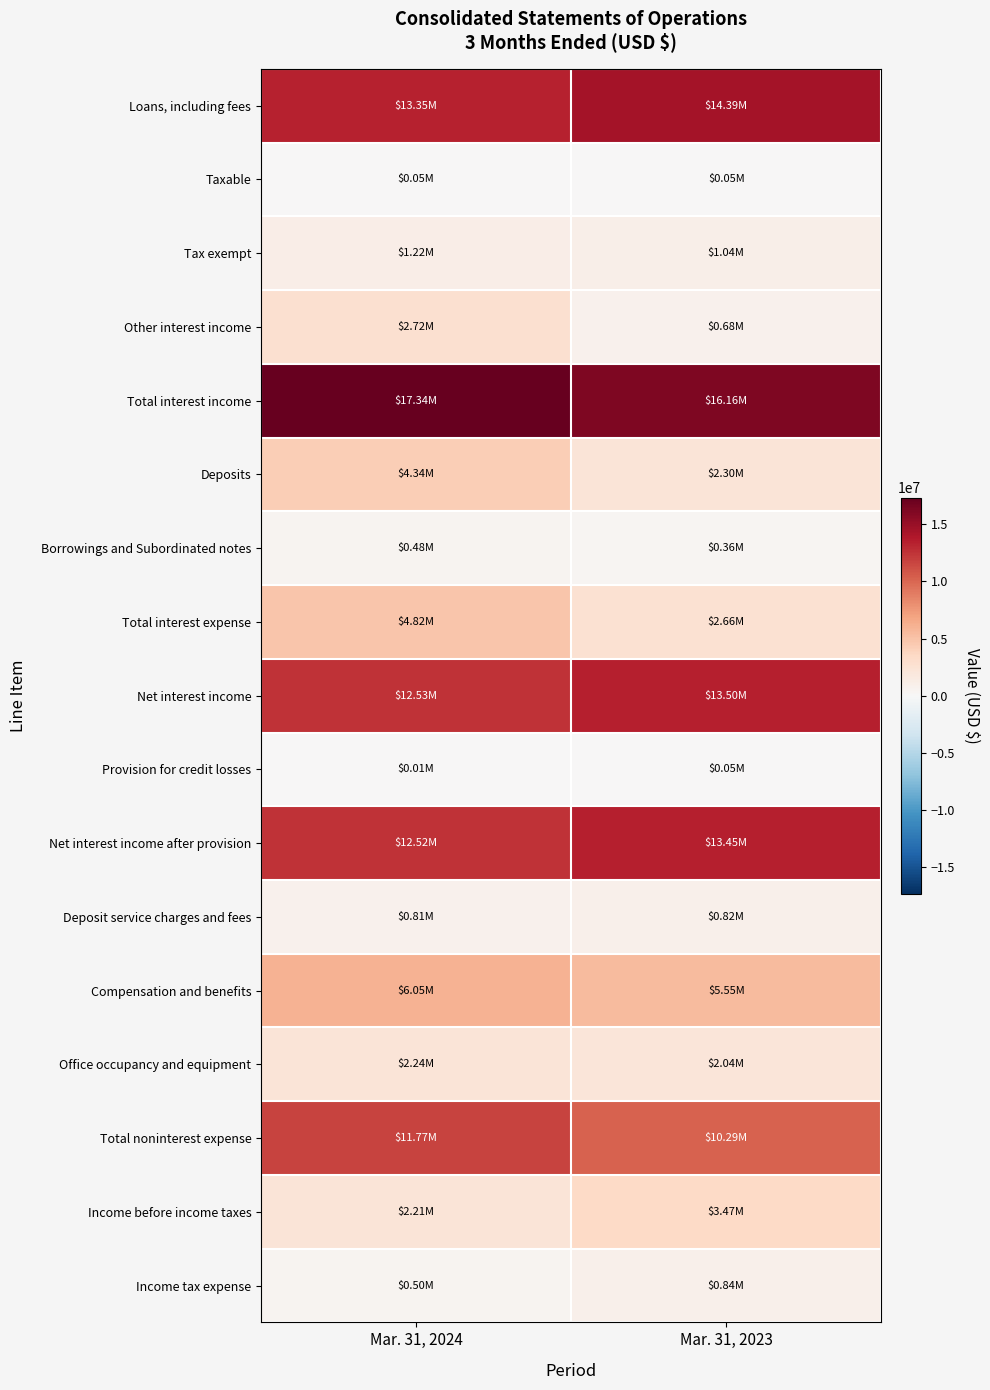

Reading left to right, list all the values displayed in this chart.

Loans, including fees: Mar. 31, 2024=13353000	Mar. 31, 2023=14393000
Taxable: Mar. 31, 2024=51000	Mar. 31, 2023=49000
Tax exempt: Mar. 31, 2024=1218000	Mar. 31, 2023=1040000
Other interest income: Mar. 31, 2024=2723000	Mar. 31, 2023=678000
Total interest income: Mar. 31, 2024=17345000	Mar. 31, 2023=16160000
Deposits: Mar. 31, 2024=4336000	Mar. 31, 2023=2300000
Borrowings and Subordinated notes: Mar. 31, 2024=482000	Mar. 31, 2023=360000
Total interest expense: Mar. 31, 2024=4818000	Mar. 31, 2023=2660000
Net interest income: Mar. 31, 2024=12527000	Mar. 31, 2023=13500000
Provision for credit losses: Mar. 31, 2024=12000	Mar. 31, 2023=48000
Net interest income after provision: Mar. 31, 2024=12515000	Mar. 31, 2023=13452000
Deposit service charges and fees: Mar. 31, 2024=809000	Mar. 31, 2023=816000
Compensation and benefits: Mar. 31, 2024=6052000	Mar. 31, 2023=5555000
Office occupancy and equipment: Mar. 31, 2024=2241000	Mar. 31, 2023=2038000
Total noninterest expense: Mar. 31, 2024=11766000	Mar. 31, 2023=10292000
Income before income taxes: Mar. 31, 2024=2210000	Mar. 31, 2023=3473000
Income tax expense: Mar. 31, 2024=500000	Mar. 31, 2023=840000